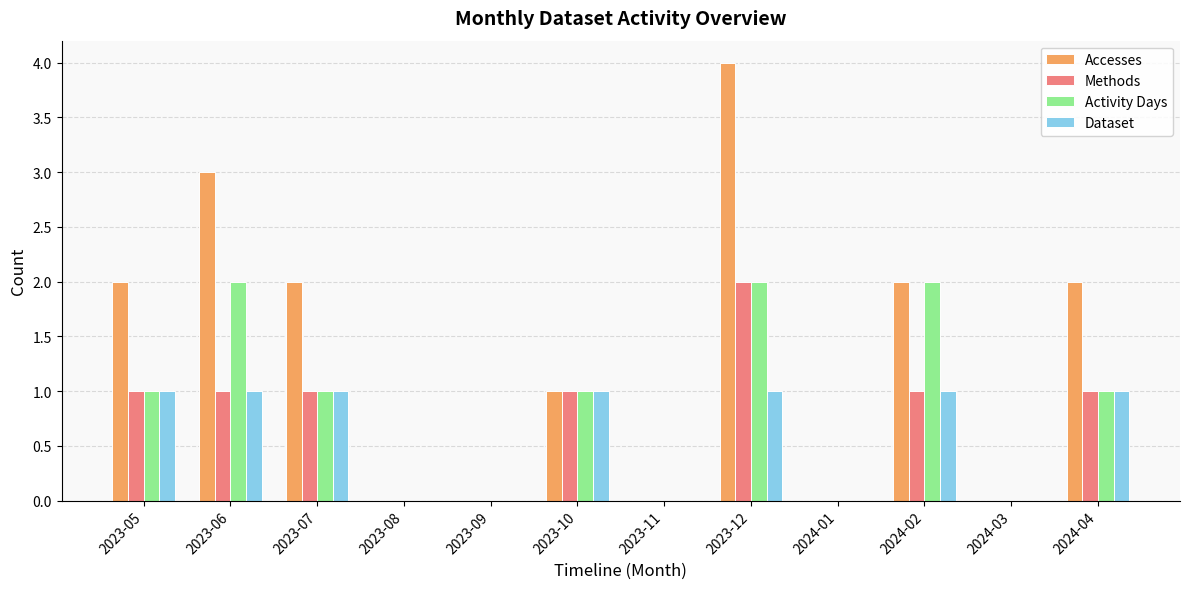

What is the maximum value for Activity Days?

2